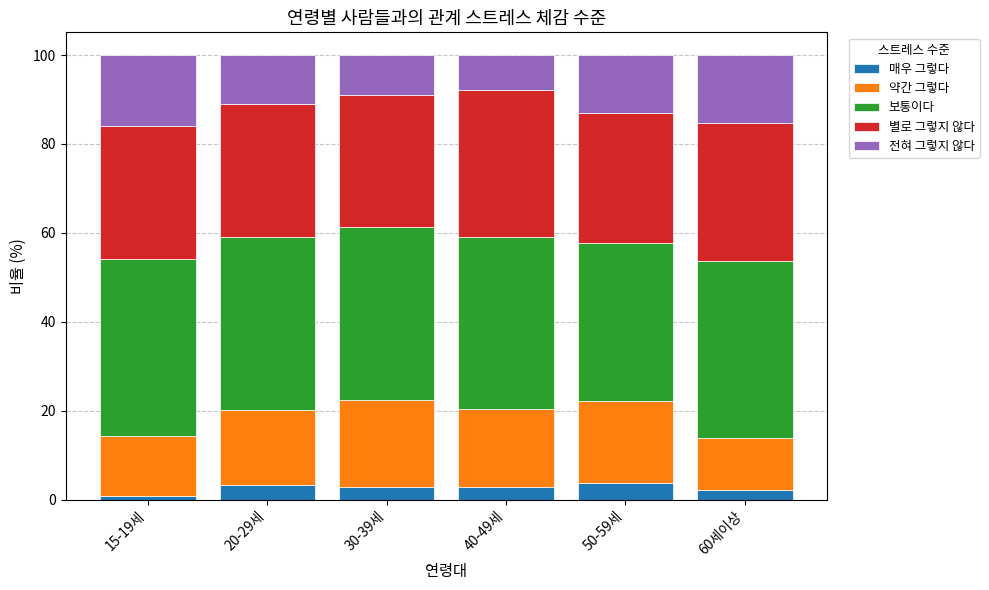

What is the total value across all series at 20-29세?

100.0